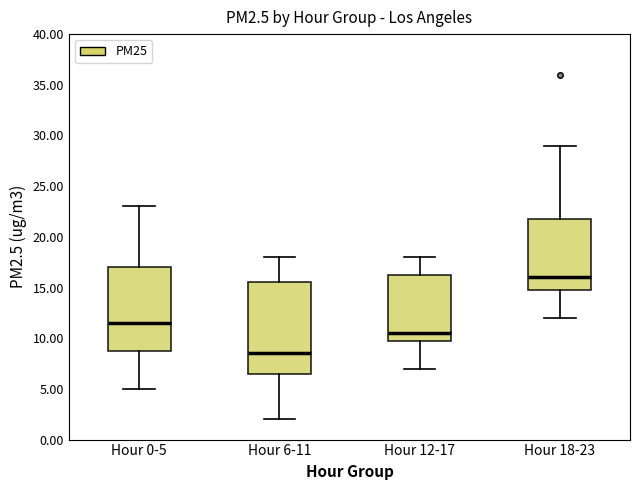

Where is the upper edge of the box for Hour 6-11 on the y-axis? The values are not printed on the chart, so give them approximately, as read against the axis.

15.5